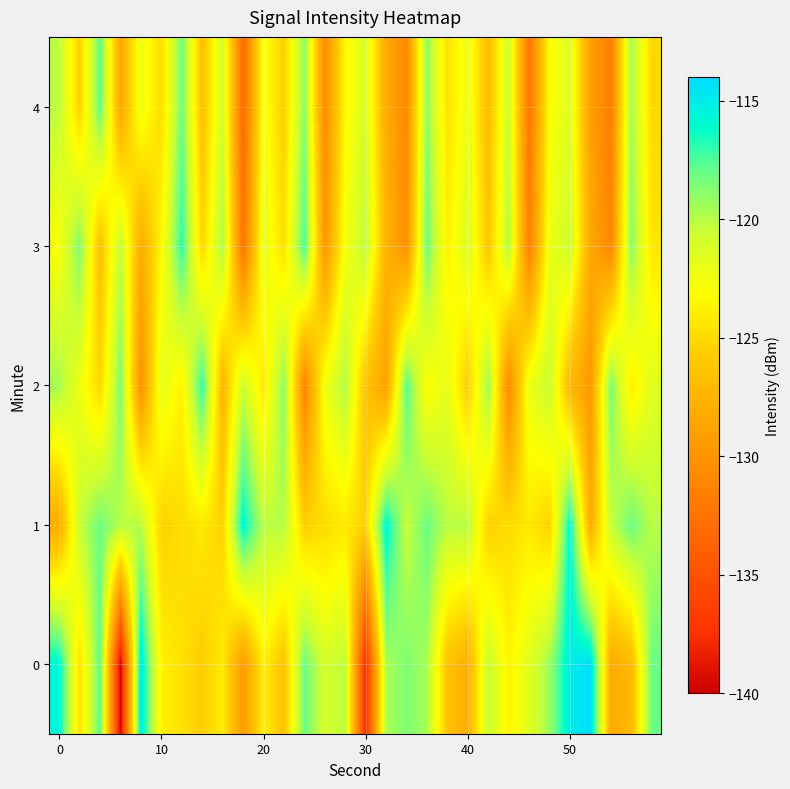

Reading left to right, what are all the values shown in this chart?

0: -115.6	-124.6	-117.7	-139.9	-114.8	-123.8	-124.6	-125.6	-124.0	-129.4	-123.8	-126.4	-118.1	-121.0	-120.1	-137.7	-119.7	-118.5	-119.6	-126.3	-128.0	-120.4	-123.6	-121.6	-119.3	-115.0	-114.1	-128.2	-127.1	-118.0
1: -128.2	-120.5	-118.1	-120.0	-119.9	-125.5	-124.8	-124.2	-125.4	-115.7	-120.0	-119.9	-125.5	-124.8	-124.2	-125.4	-115.7	-120.5	-118.1	-120.0	-119.9	-125.5	-124.8	-124.2	-125.4	-115.7	-128.2	-120.5	-118.1	-120.0
2: -119.5	-122.3	-125.1	-118.4	-130.2	-121.7	-123.8	-116.9	-127.4	-120.6	-124.3	-118.7	-131.2	-122.4	-119.8	-126.5	-128.9	-117.6	-123.1	-121.8	-125.7	-119.2	-130.8	-122.1	-120.4	-127.3	-129.6	-118.3	-124.0	-121.5
3: -122.8	-118.5	-126.7	-120.3	-128.1	-123.5	-116.8	-125.2	-119.6	-132.4	-121.9	-124.7	-117.4	-129.8	-122.6	-120.1	-127.5	-130.2	-118.1	-123.8	-121.3	-126.1	-119.9	-131.5	-122.2	-120.7	-128.3	-130.9	-118.7	-124.4
4: -120.1	-125.4	-117.8	-128.5	-122.2	-124.9	-118.1	-126.6	-120.8	-133.2	-122.7	-125.5	-118.8	-130.6	-123.4	-121.1	-128.2	-130.8	-118.9	-124.6	-122.1	-126.9	-120.6	-132.3	-123.0	-121.5	-129.1	-131.7	-119.4	-125.1